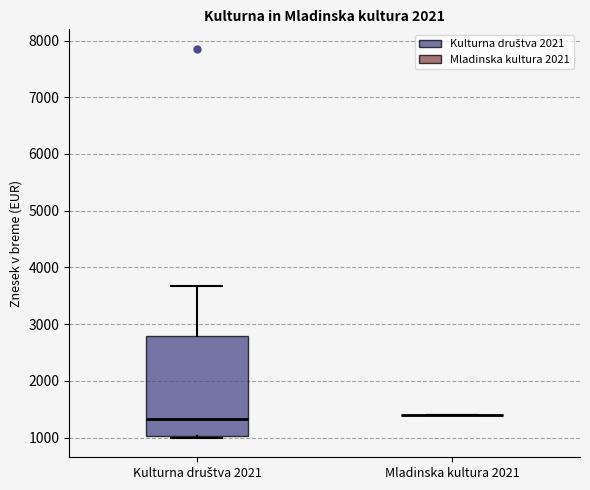

Reading left to right, read every box against the y-axis: the position of its median line, the range the box covers, and the ends of its whiskers. The values are not printed on the chart, so give them approximately, as read against the axis.

Kulturna društva 2021: median 1300, box 1000 to 2800, whiskers 1000 to 3700
Mladinska kultura 2021: box collapsed to a line at 1400, whiskers 1400 to 1400